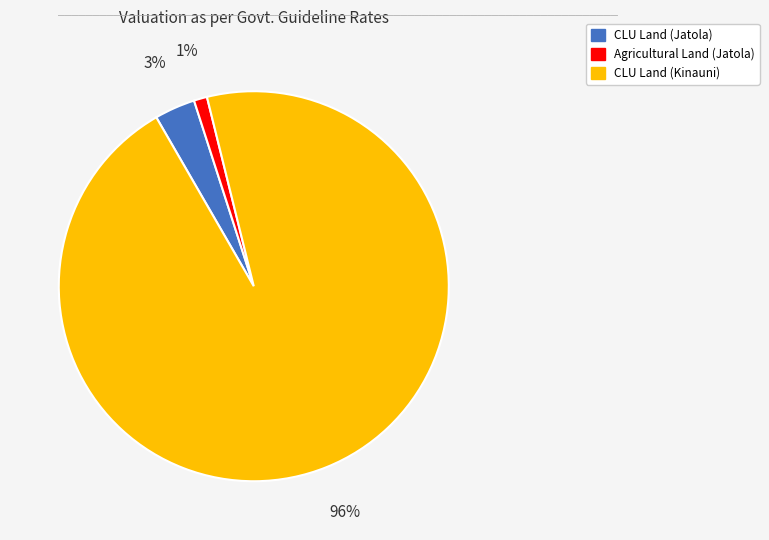

The CLU Land (Jatola) slice represents 3% of the pie. True or false?

True